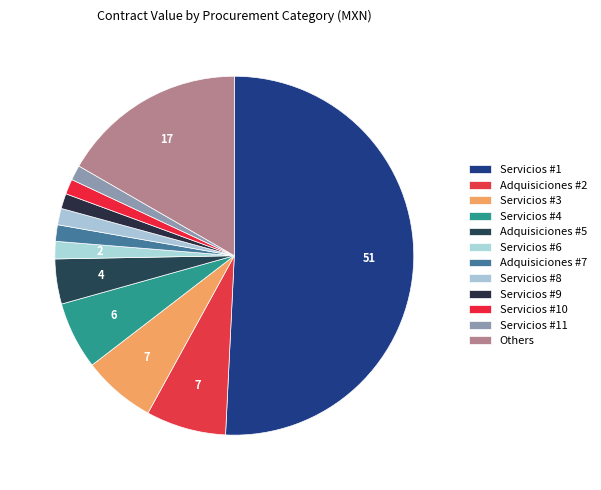

How many slices are in this pie chart?

12